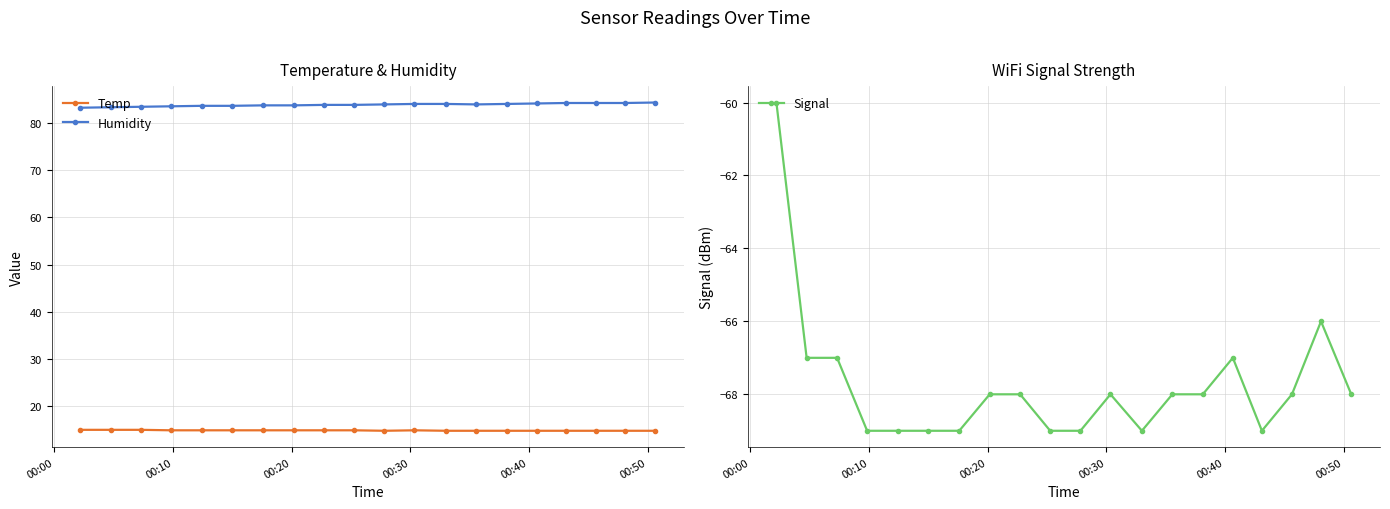

What is the value of the Temp point at the 14th from the left?

14.8